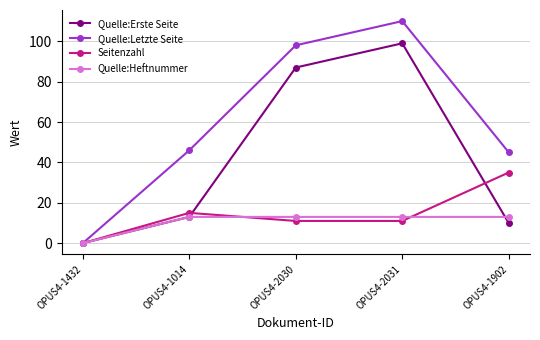

Which series has the largest total across all categories?

Quelle:Letzte Seite